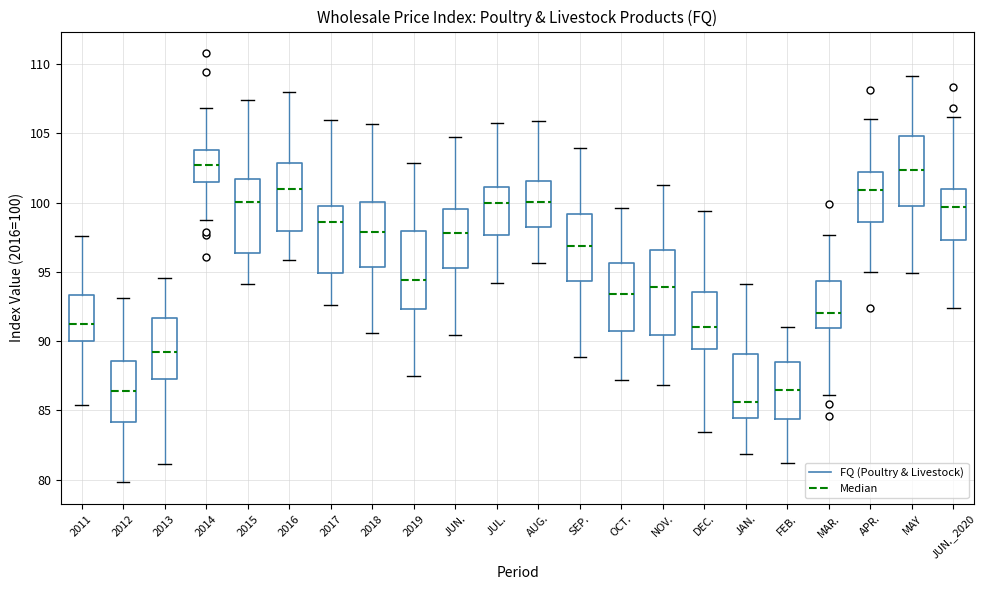

Which box has the lowest median line?

JAN.